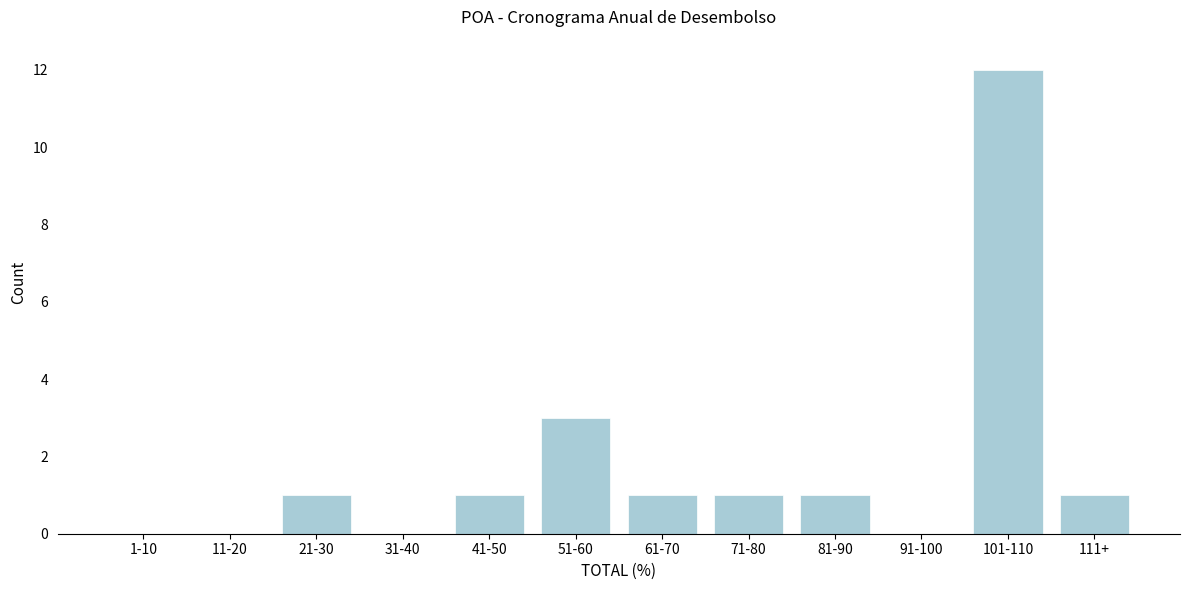

Reading left to right, what are all the values shown in this chart?

1-10=0	11-20=0	21-30=1	31-40=0	41-50=1	51-60=3	61-70=1	71-80=1	81-90=1	91-100=0	101-110=12	111+=1